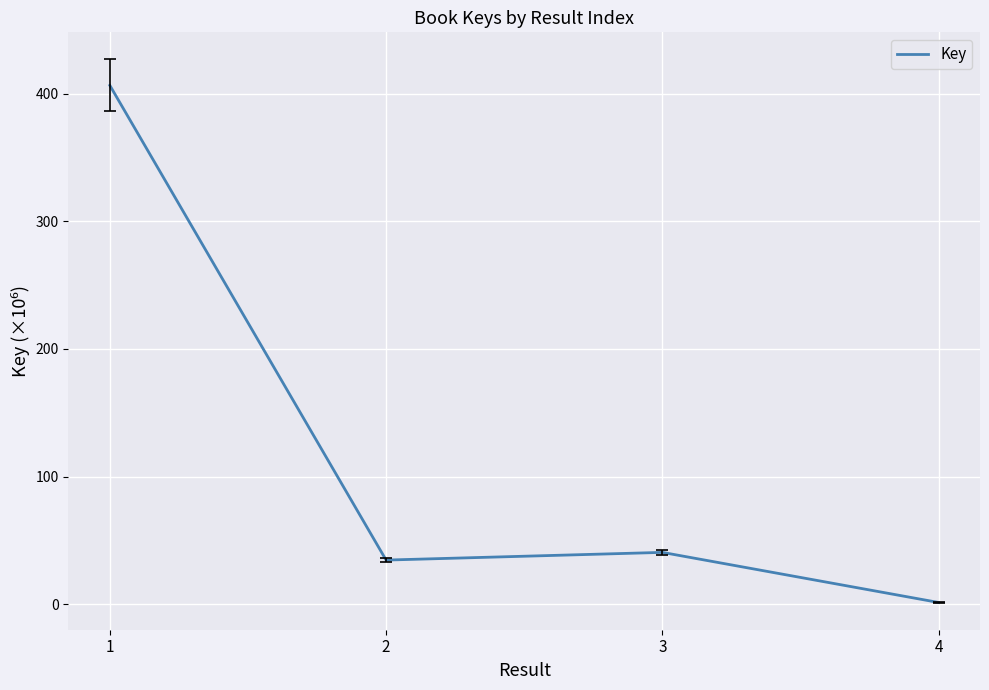

What is the greatest value displayed?

406.3